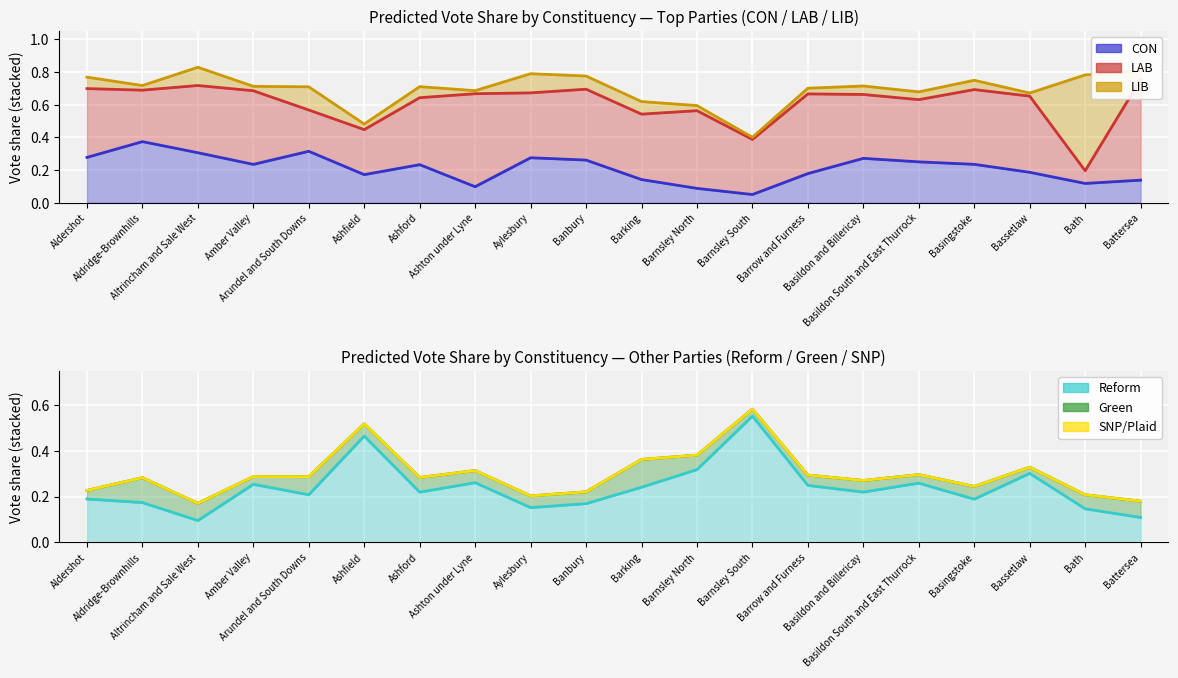

Reading left to right, extract all data points from this chart.

CON: 0.3	0.4	0.3	0.2	0.3	0.2	0.2	0.1	0.3	0.3	0.1	0.1	0.1	0.2	0.3	0.3	0.2	0.2	0.1	0.1
LAB: 0.4	0.3	0.4	0.5	0.3	0.3	0.4	0.6	0.4	0.4	0.4	0.5	0.3	0.5	0.4	0.4	0.5	0.5	0.1	0.6
LIB: 0.1	0.0	0.1	0.0	0.1	0.0	0.1	0.0	0.1	0.1	0.1	0.0	0.0	0.0	0.1	0.0	0.1	0.0	0.6	0.1
Reform: 0.2	0.2	0.1	0.3	0.2	0.5	0.2	0.3	0.2	0.2	0.2	0.3	0.6	0.2	0.2	0.3	0.2	0.3	0.1	0.1
Green: 0.0	0.1	0.1	0.0	0.1	0.1	0.1	0.1	0.1	0.1	0.1	0.1	0.0	0.0	0.1	0.0	0.1	0.0	0.1	0.1
SNP/Plaid: 0.0	0.0	0.0	0.0	0.0	0.0	0.0	0.0	0.0	0.0	0.0	0.0	0.0	0.0	0.0	0.0	0.0	0.0	0.0	0.0